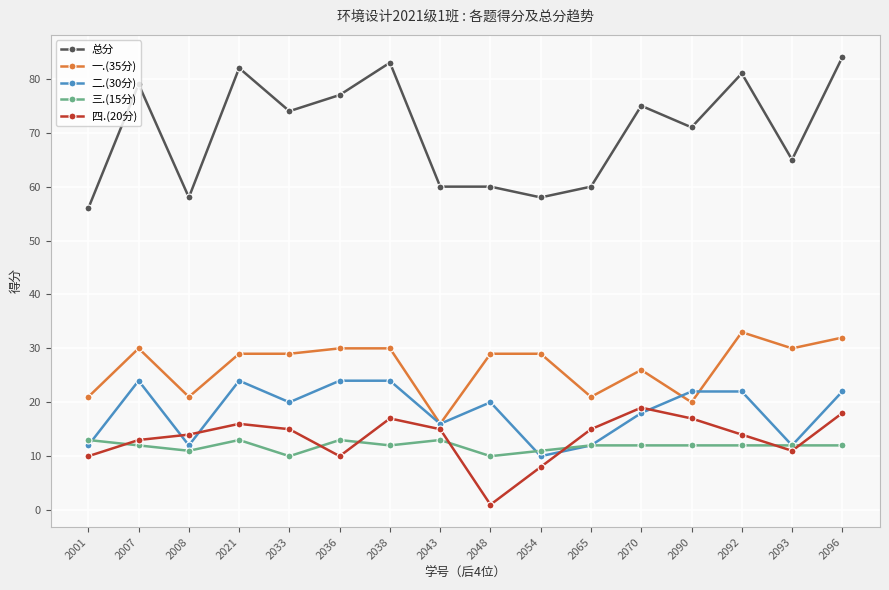

What is the approximate value of 四.(20分) at 2007?

13